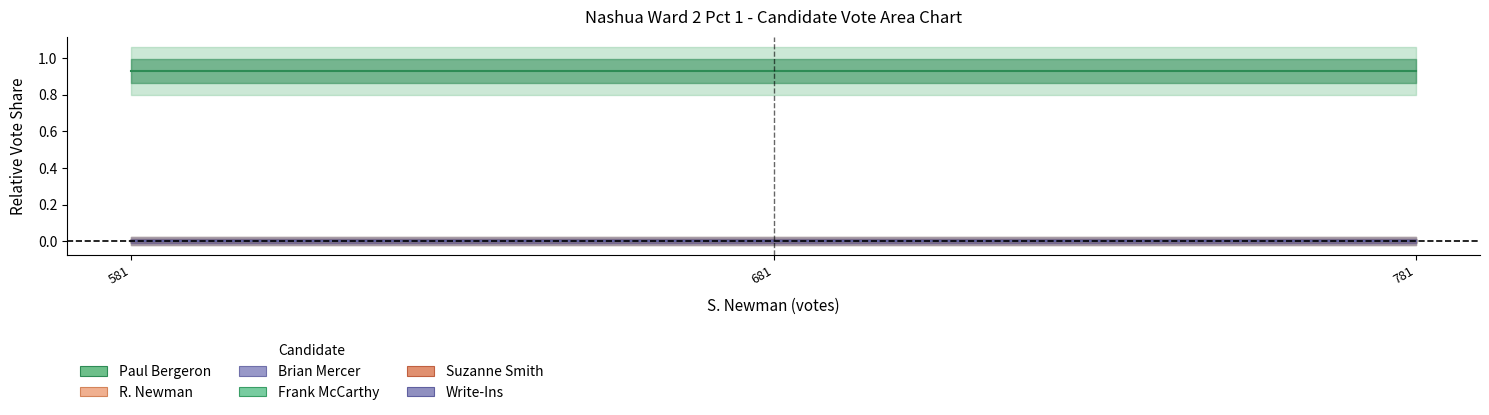

What are all the series names shown in the legend?

Paul Bergeron, R. Newman, Brian Mercer, Frank McCarthy, Suzanne Smith, Write-Ins